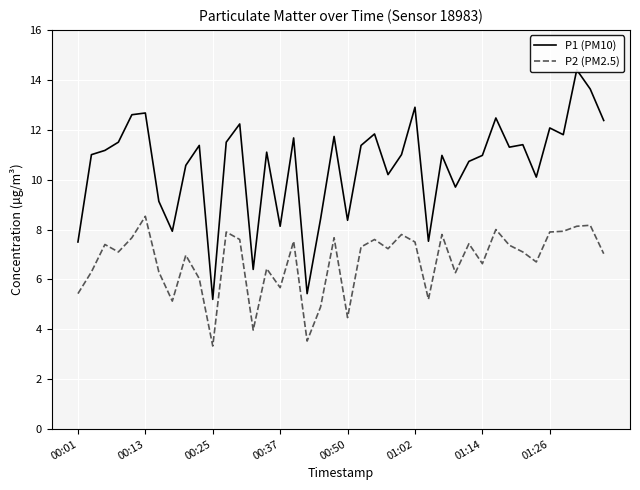

How many lines are shown in the chart?

2